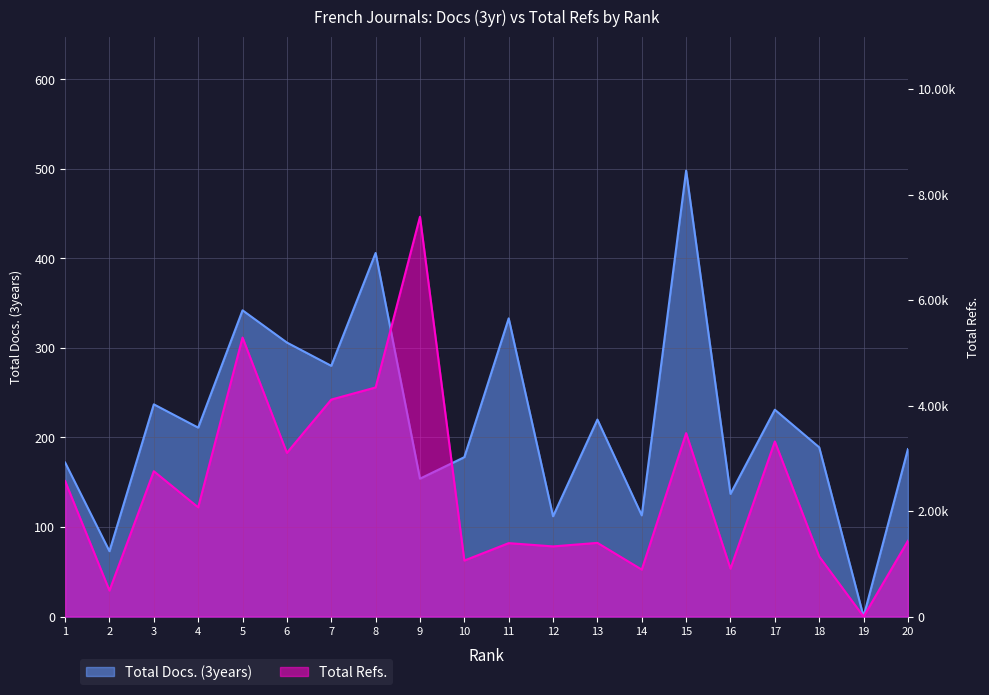

True or false: Total Refs. and Total Docs. (3years) cross at least once.

False